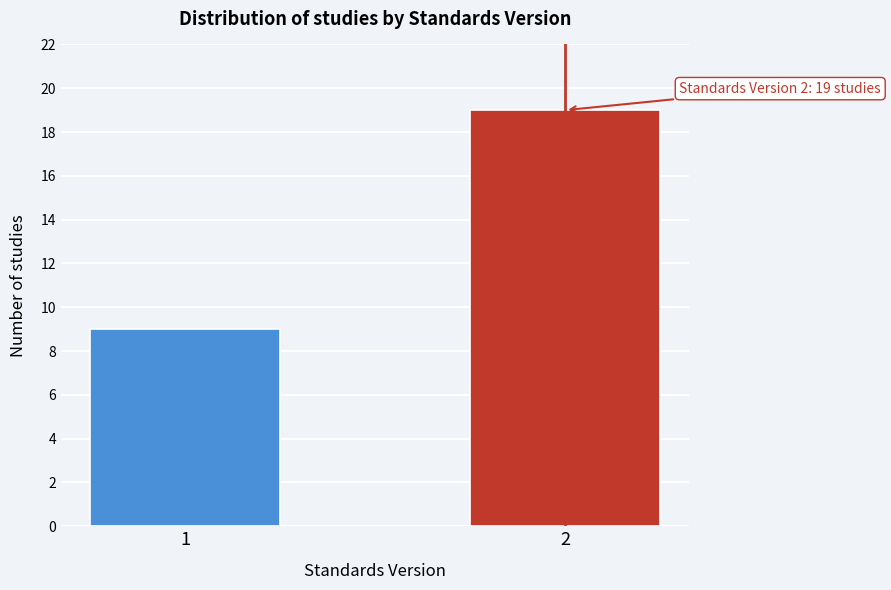

Reading left to right, list all the values displayed in this chart.

1=9	2=19